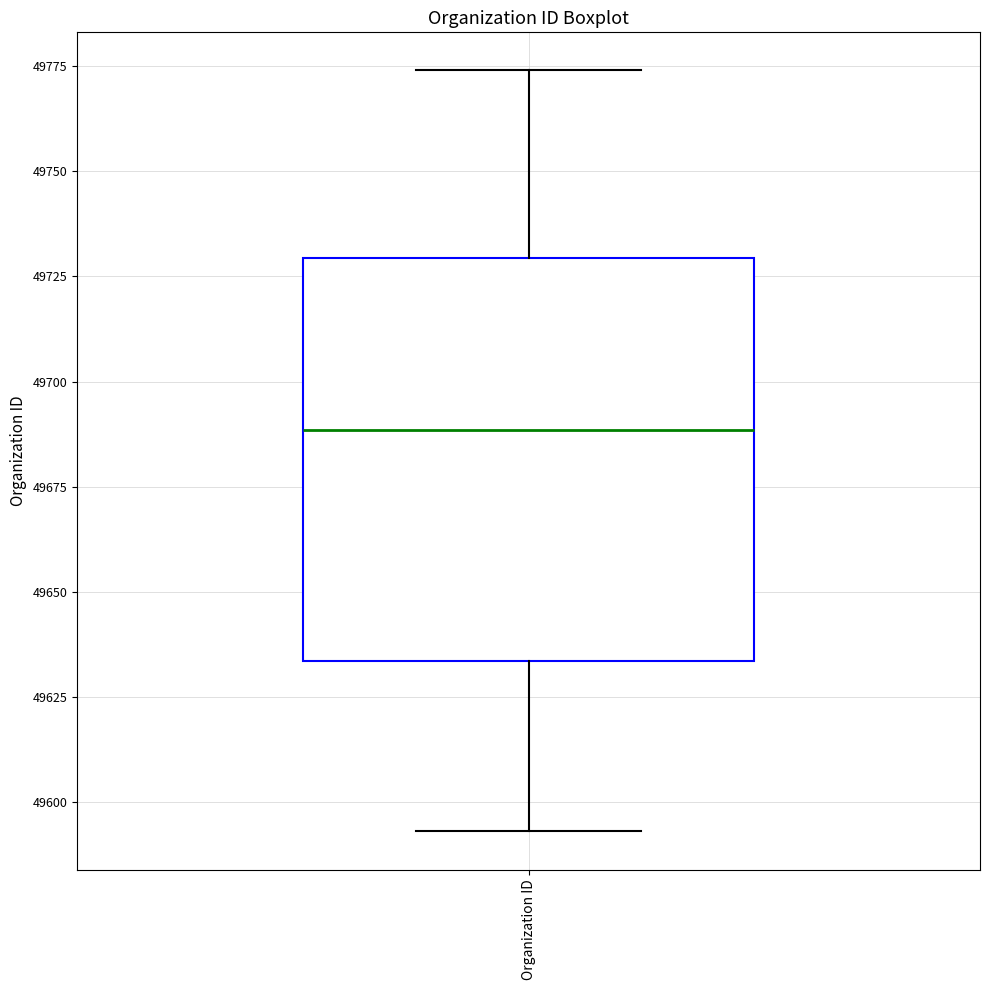

Where does the median line of the box for Organization ID sit on the y-axis? The values are not printed on the chart, so give them approximately, as read against the axis.

49690